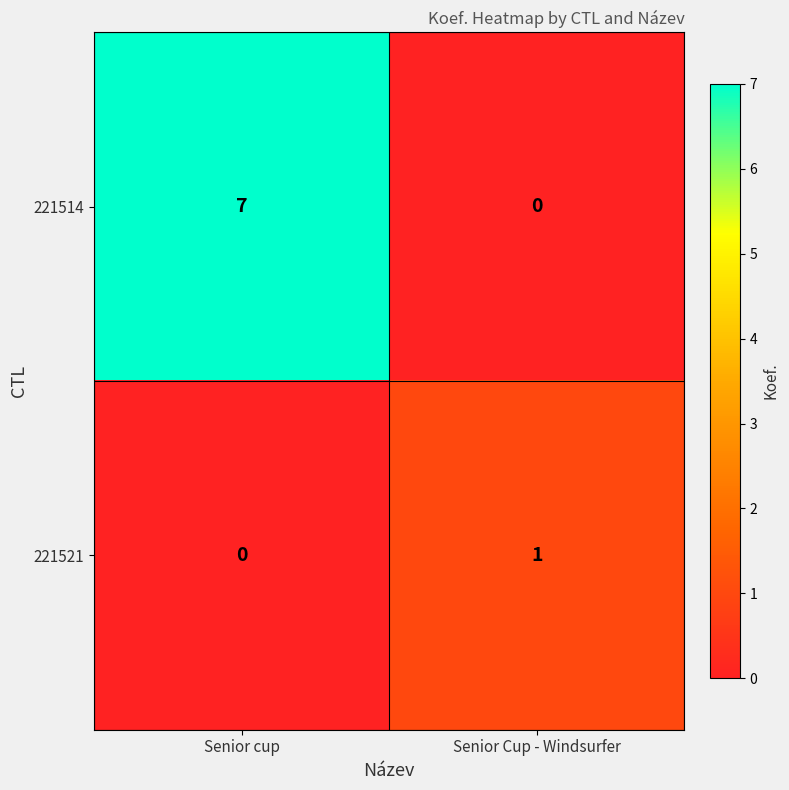

The 221521 series shows 1 at Senior Cup - Windsurfer. True or false?

True